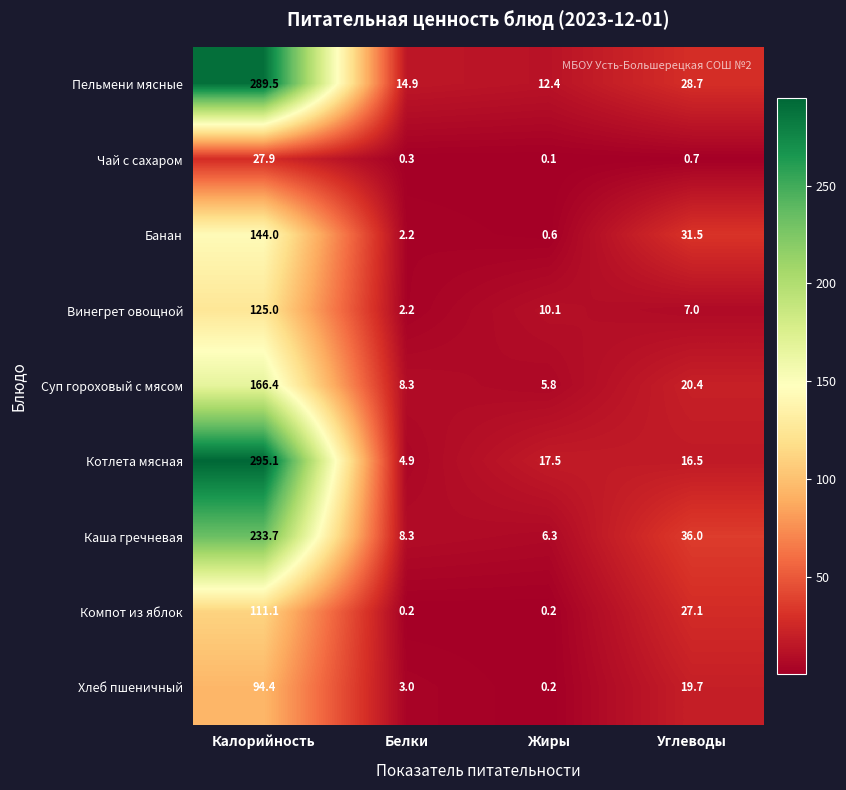

What is the sum of all Котлета мясная values?

334.0